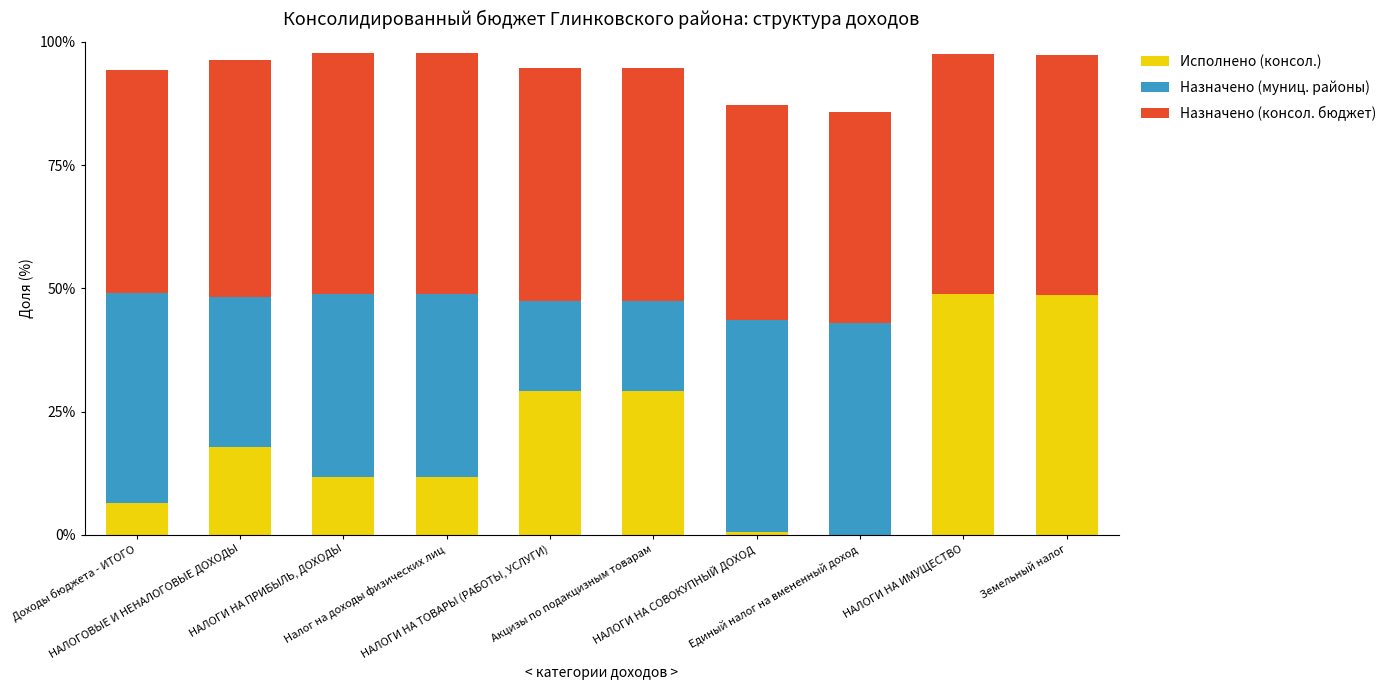

How many data points in Исполнено (консол.) are above 17?

5